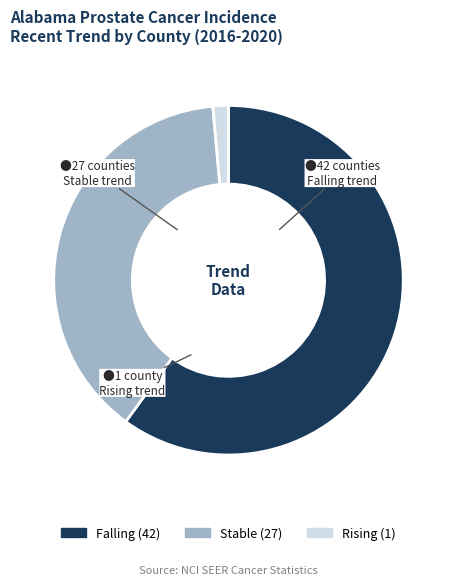

Does any single category account for the majority?

Yes